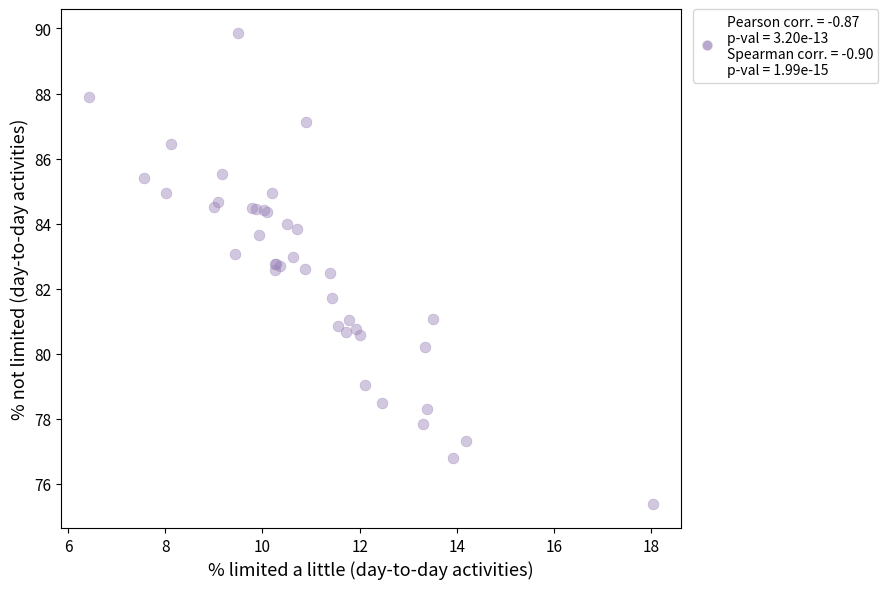

What Y value in the scatter plot is closest to 82?

81.7